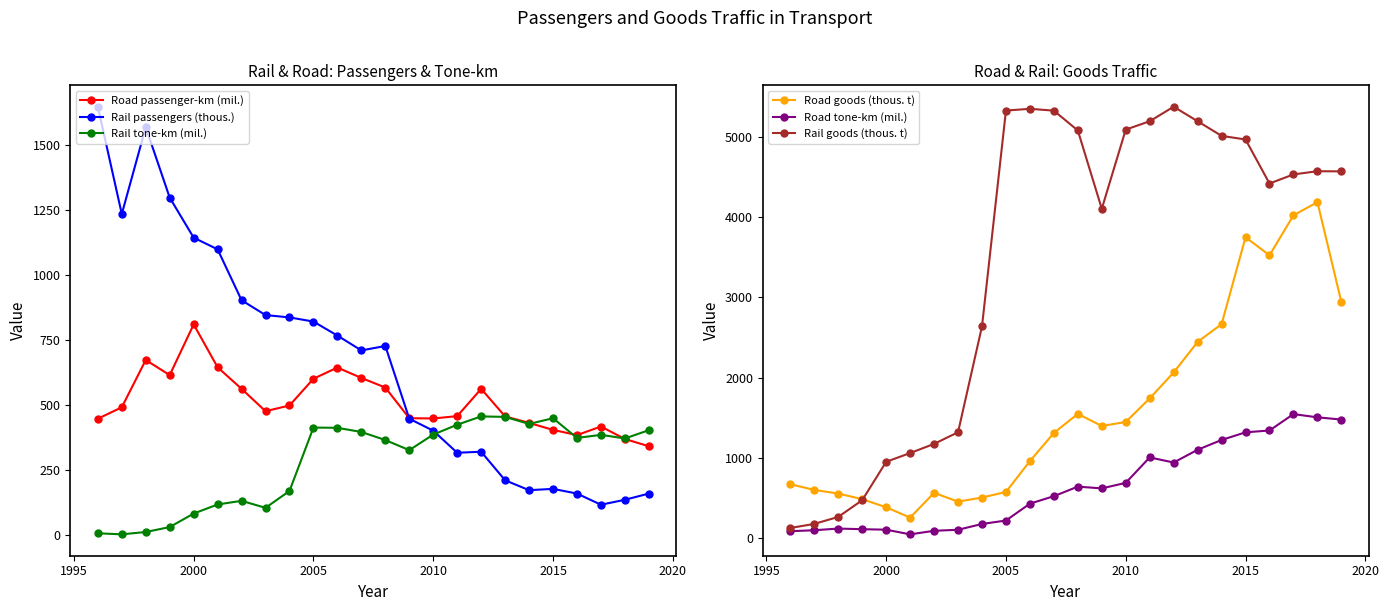

True or false: Road passenger-km (mil.) has more than 0 interior local peaks.

True